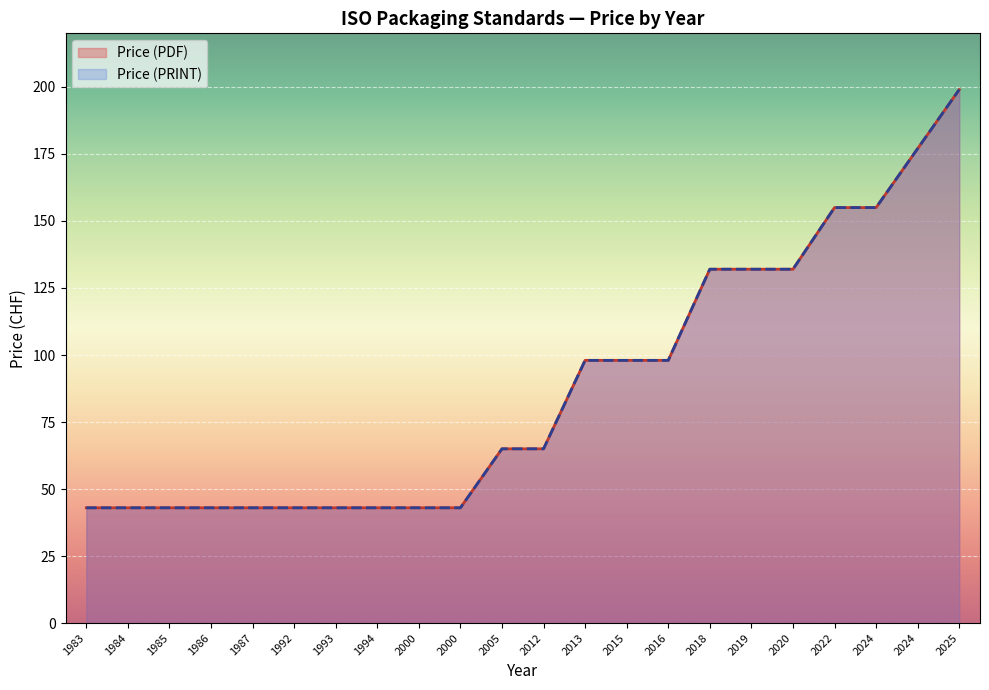

What is the sum of the Price (PRINT) values at 2024 and 2015?

275